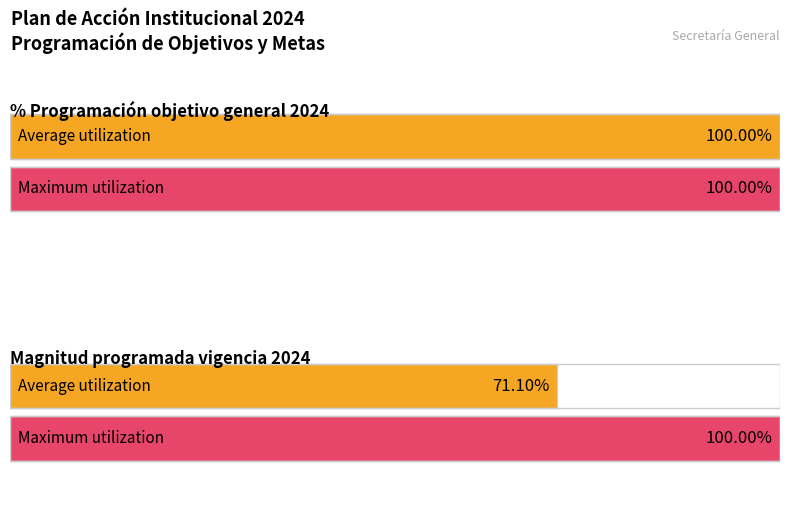

Does the chart contain stacked bars?

No